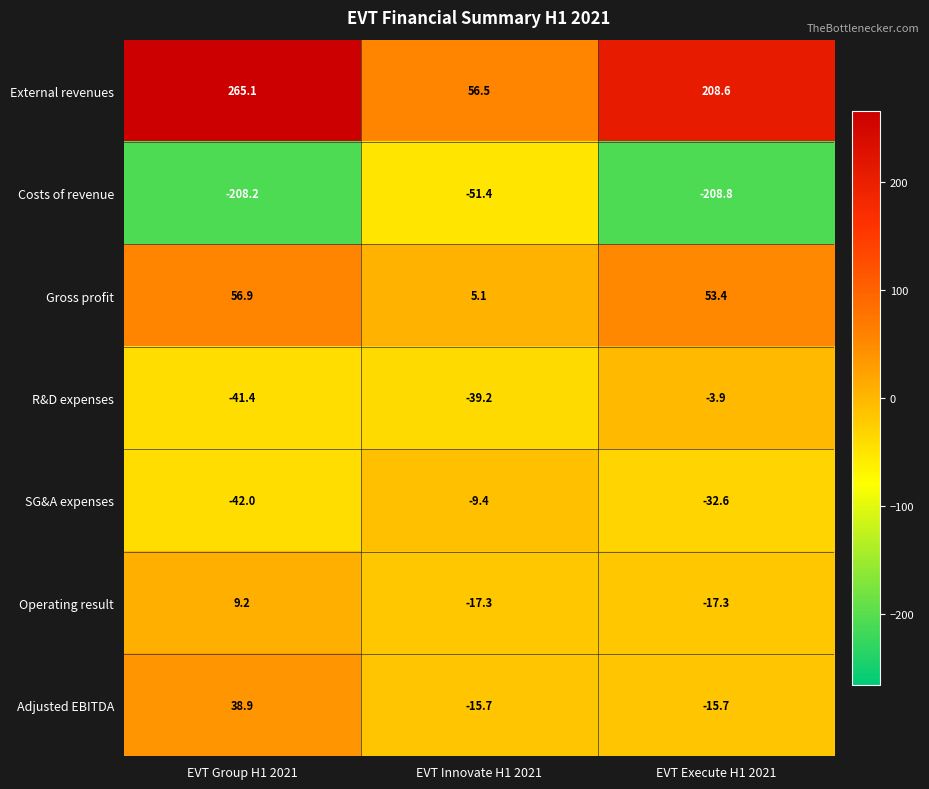

What is the sum of all Operating result values?

-25.4